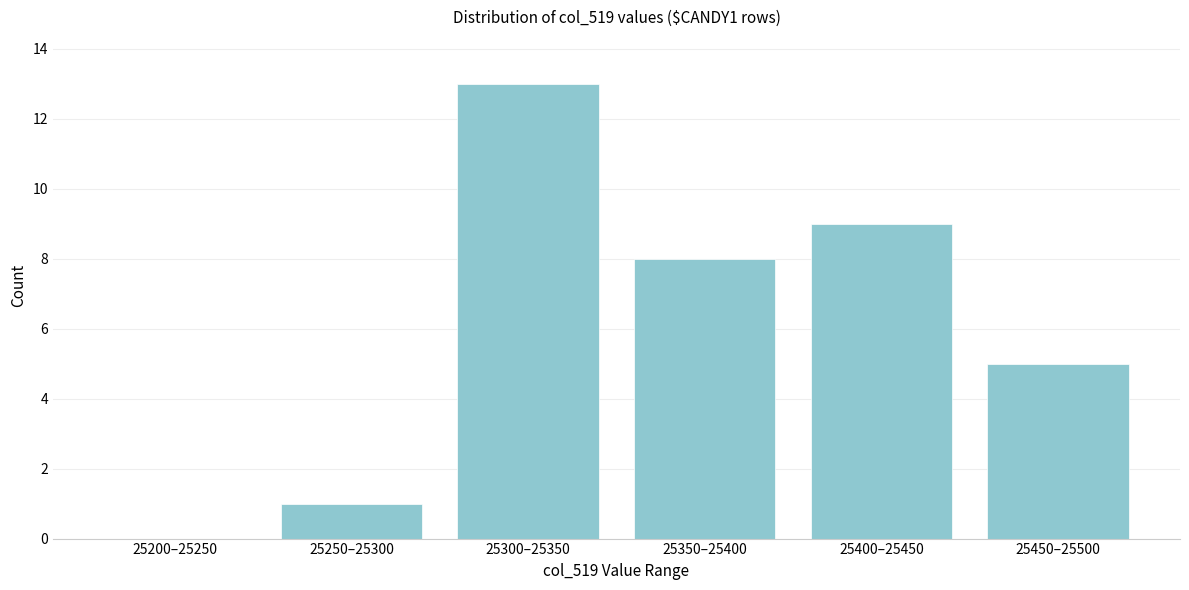

Reading left to right, extract all data points from this chart.

25200–25250=0	25250–25300=1	25300–25350=13	25350–25400=8	25400–25450=9	25450–25500=5